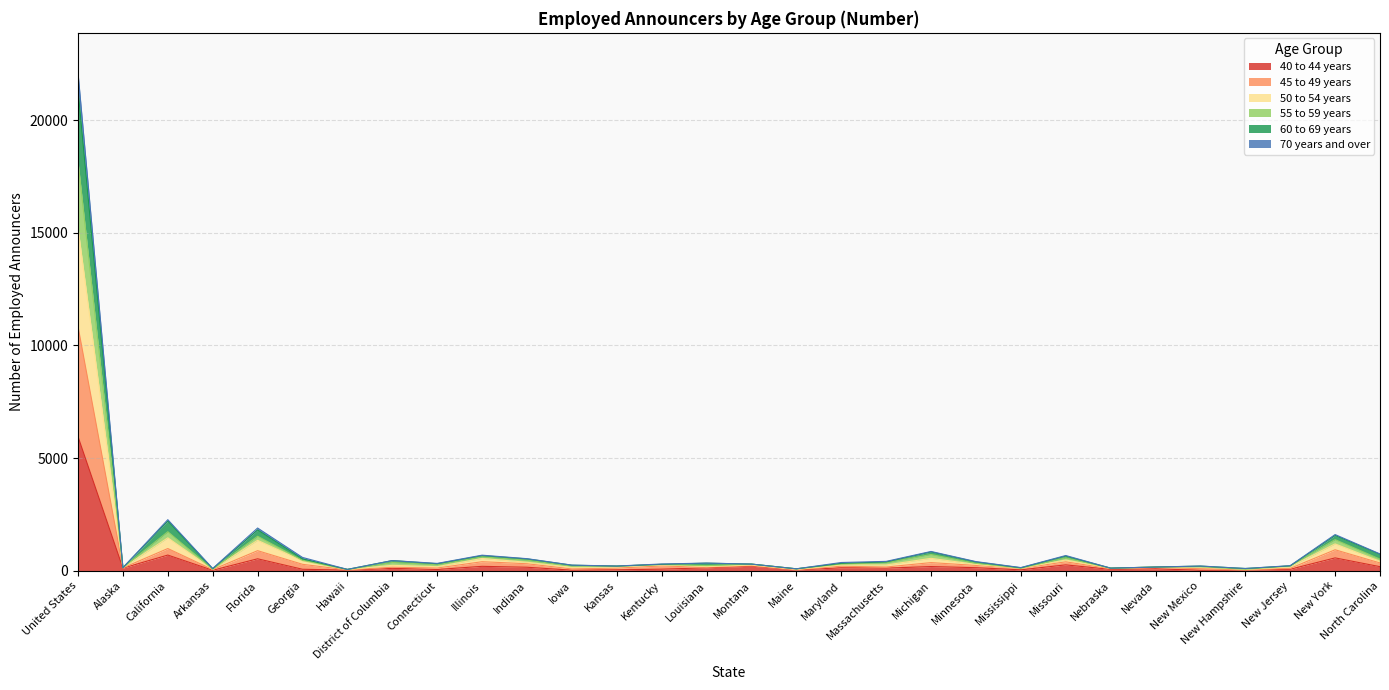

List the labels in order of 40 to 44 years value, smallest first.

Arkansas, New Mexico, Hawaii, Iowa, New Hampshire, Maine, Kansas, Mississippi, Connecticut, Nebraska, Georgia, New Jersey, Kentucky, Nevada, District of Columbia, Alaska, Massachusetts, Louisiana, Maryland, Minnesota, Indiana, North Carolina, Michigan, Illinois, Montana, Missouri, Florida, New York, California, United States